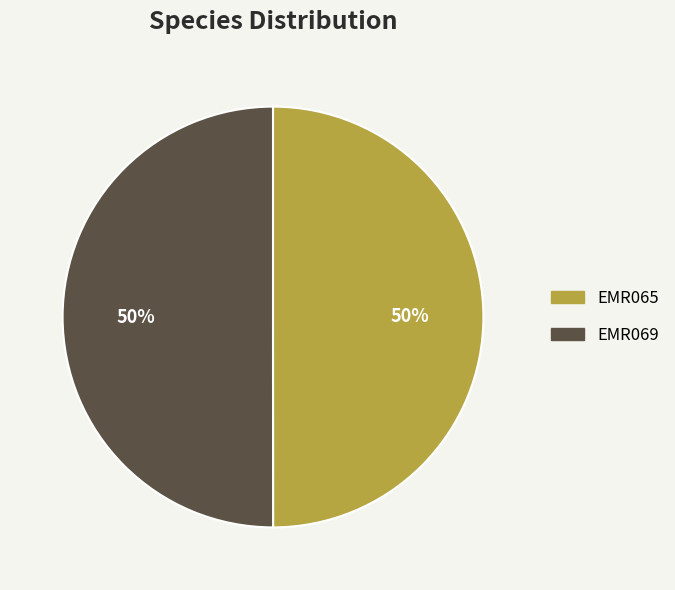

To the nearest percent, what percentage of the pie is EMR069?

50%